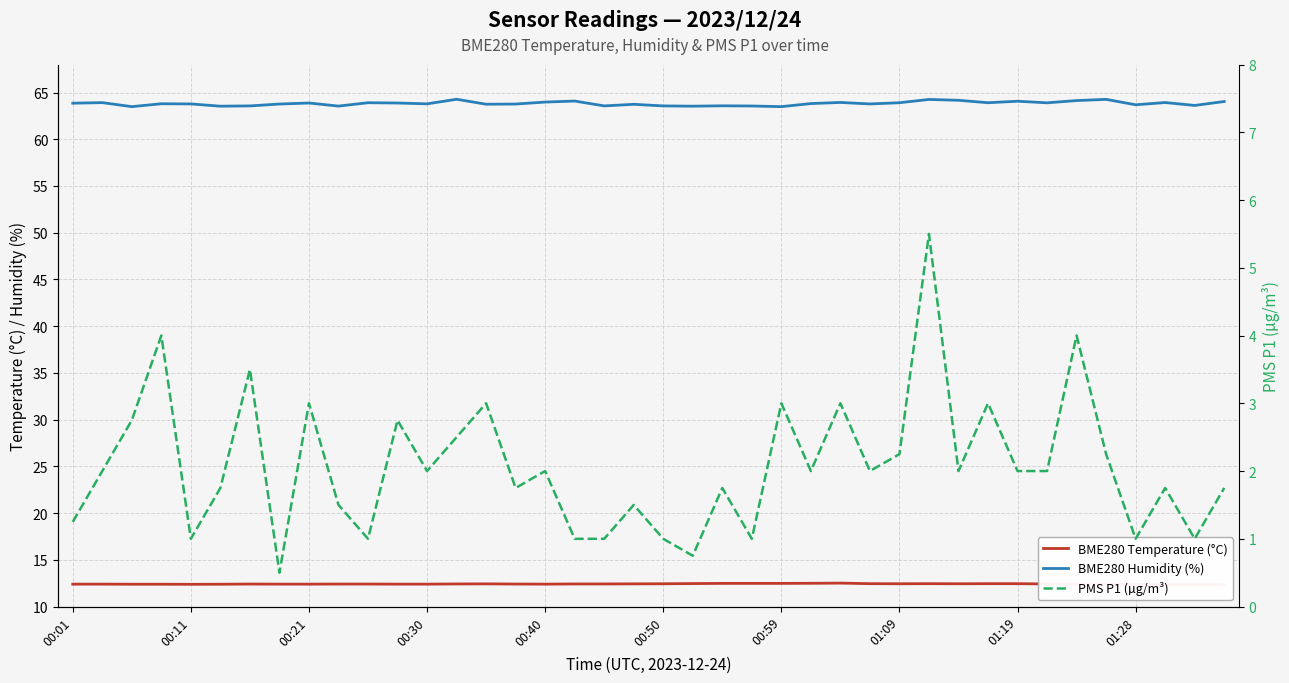

Read the BME280 Humidity (%) value at 15.

63.8